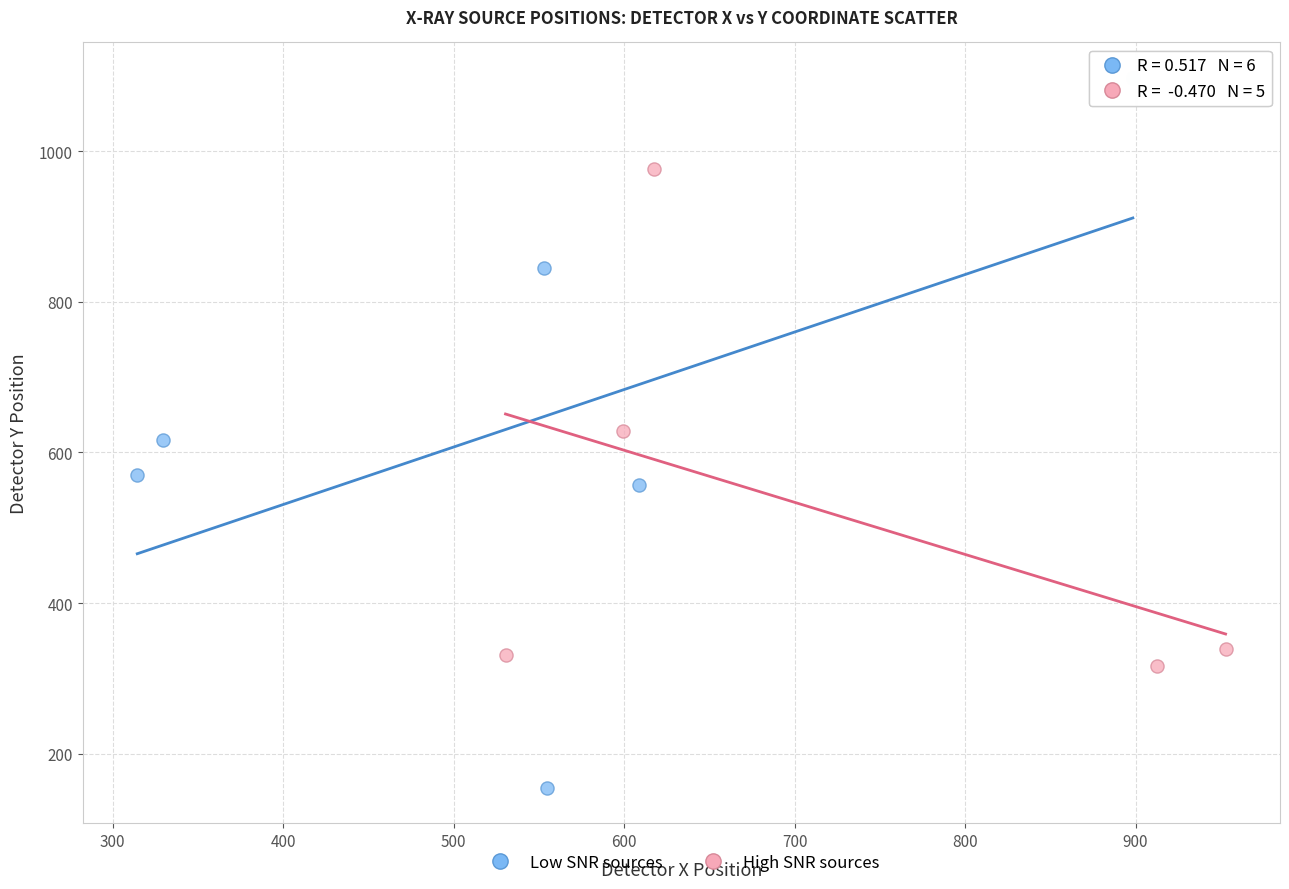

Which series reaches the maximum Y coordinate?

Low SNR sources